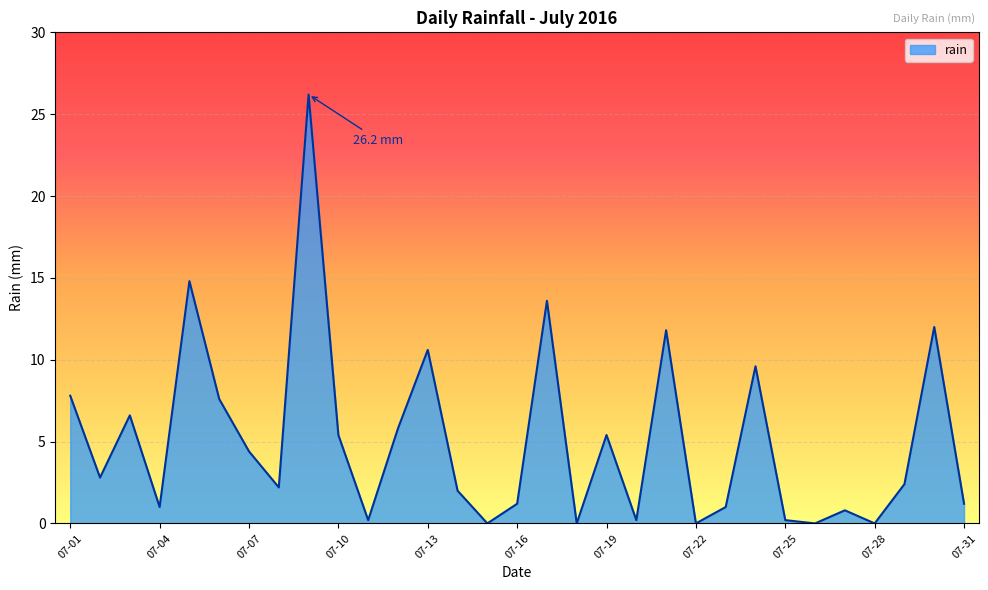

What is the greatest value displayed?

26.2